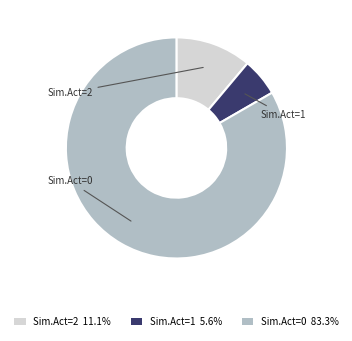

Approximately how many times larger is the value at Sim.Act=2 11.1% compared to Sim.Act=1 5.6%?

2.0